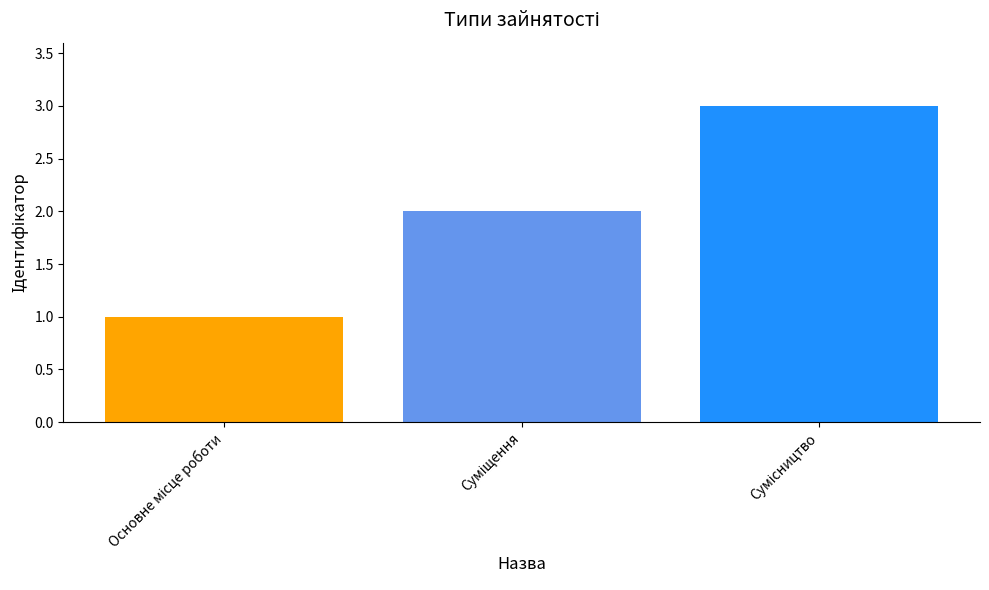

What is the greatest value displayed?

3